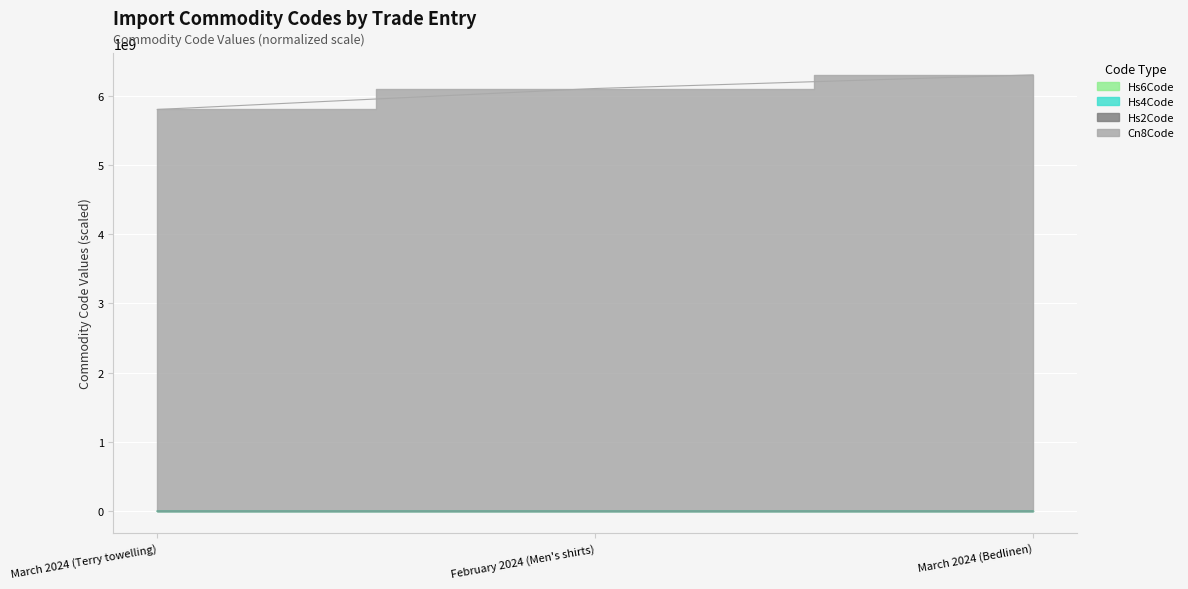

At which category is the sum across all series the highest?

March 2024 (Bedlinen)